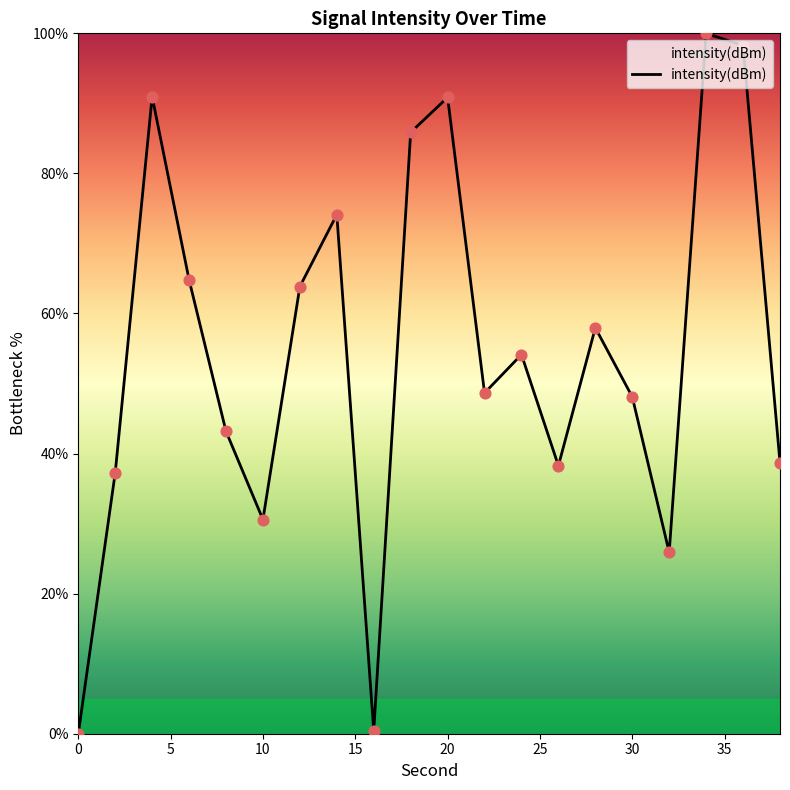

What is the difference between the maximum and minimum values?

100.0